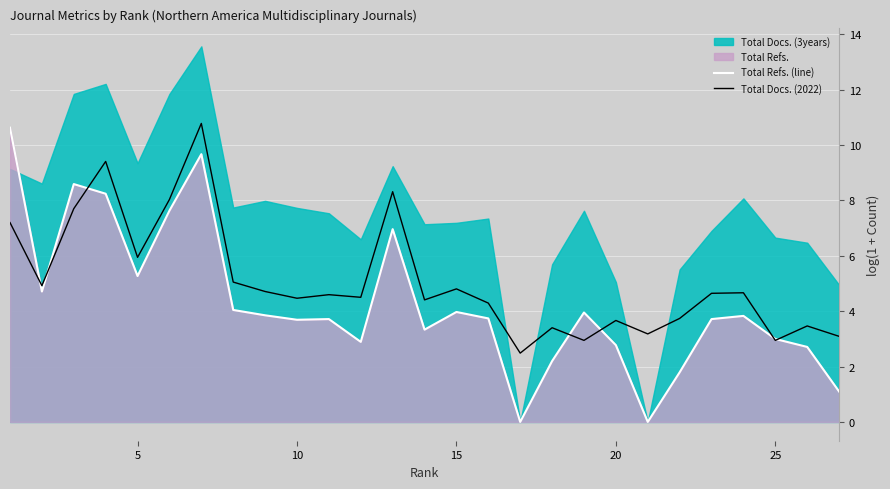

What is the maximum value for Total Refs. (line)?

10.6